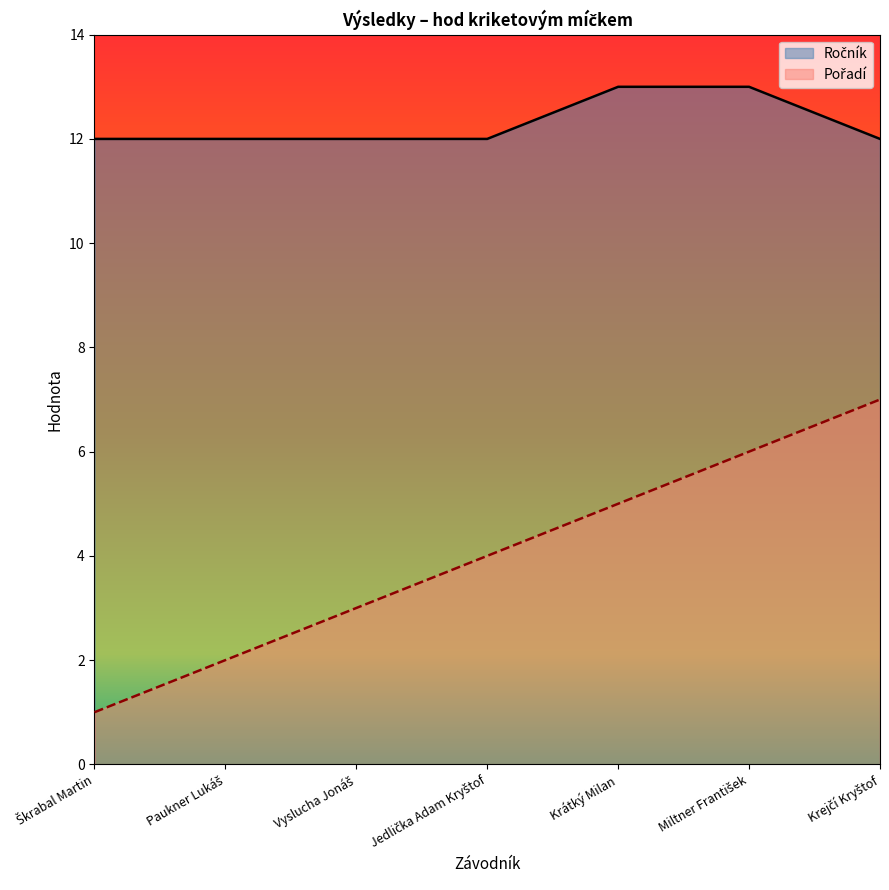

Reading right to left, extract all data points from this chart.

Ročník: Krejčí Kryštof=12	Miltner František=13	Krátký Milan=13	Jedlička Adam Kryštof=12	Vyslucha Jonáš=12	Paukner Lukáš=12	Škrabal Martin=12
Pořadí: Krejčí Kryštof=7	Miltner František=6	Krátký Milan=5	Jedlička Adam Kryštof=4	Vyslucha Jonáš=3	Paukner Lukáš=2	Škrabal Martin=1